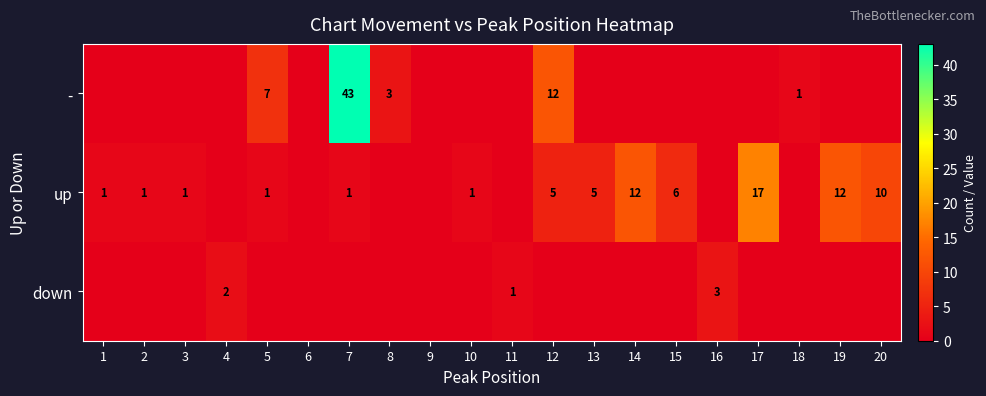

Which series has the largest range (max minus min)?

-